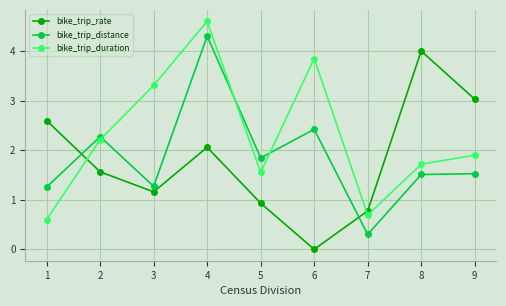

What is the value of the bike_trip_distance point at the 6th from the left?

2.4